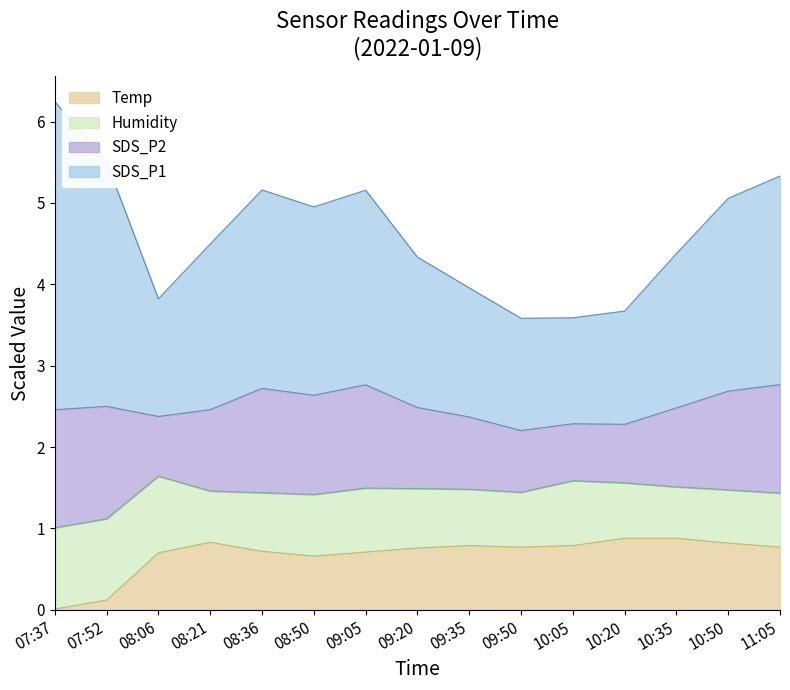

True or false: Temp and SDS_P1 intersect in this chart.

False